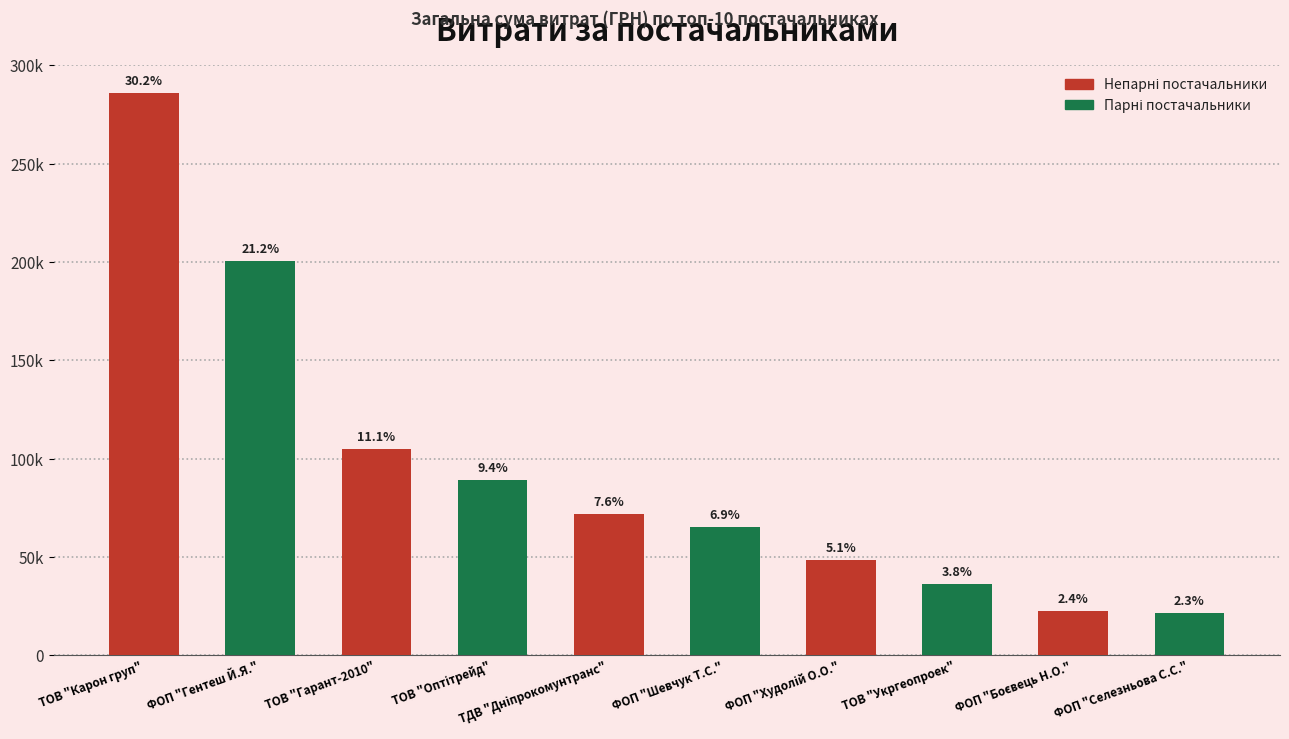

Are the bars horizontal?

No